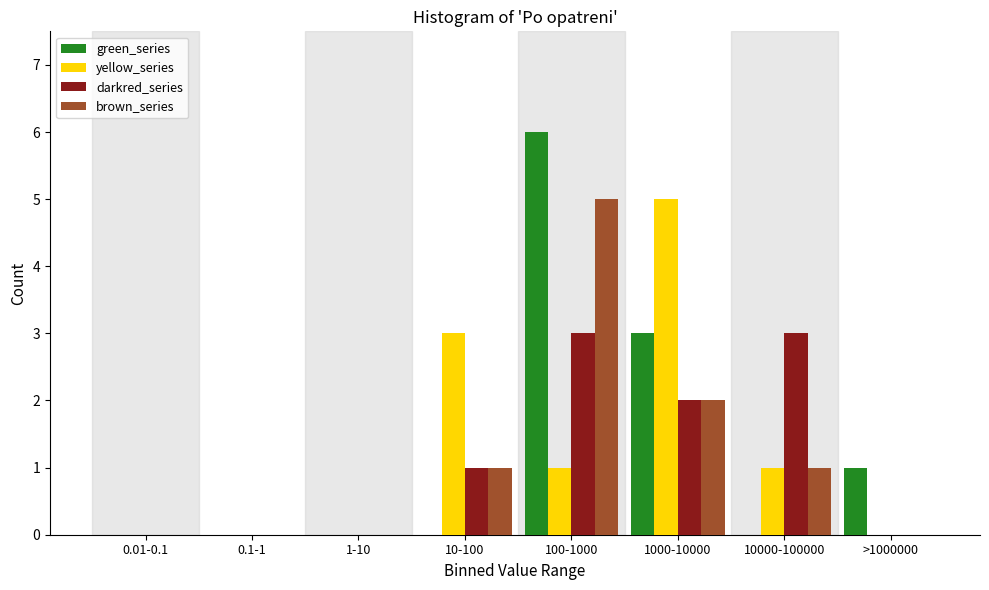

True or false: yellow_series has a value of 0 at 0.1-1.

True